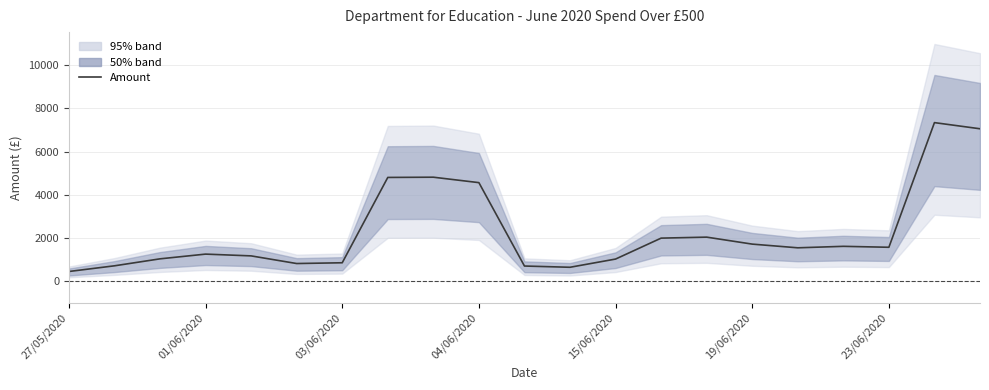

What is the value of the 20th point from the left?

7343.7